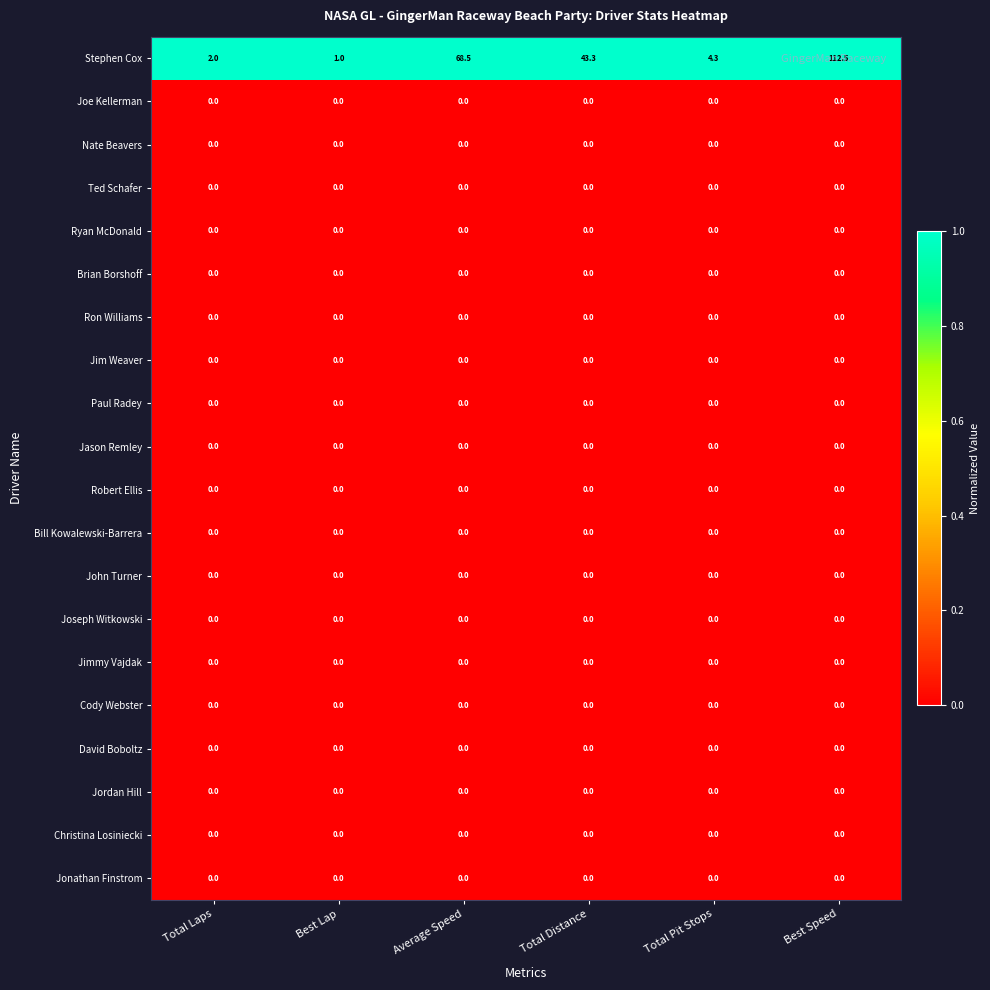

Which series has the largest total across all categories?

Stephen Cox